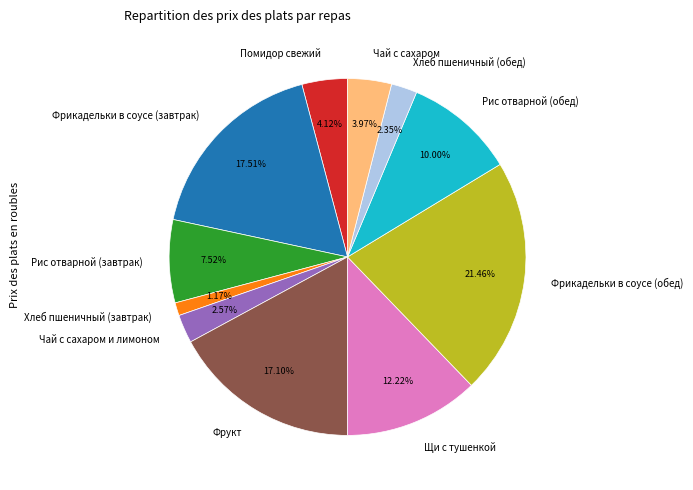

How many segments does this pie chart have?

11